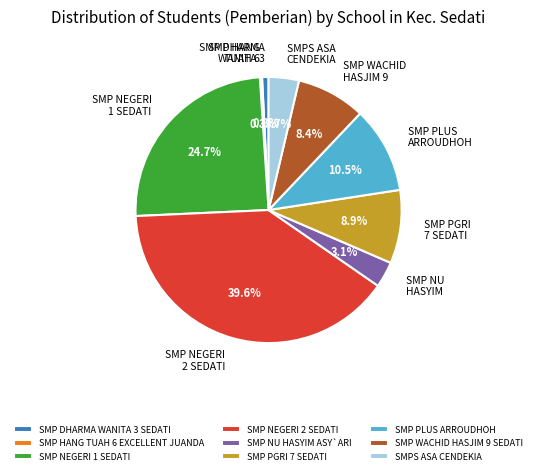

Approximately how many times larger is the value at SMP NU HASYIM ASY`ARI compared to SMP DHARMA WANITA 3 SEDATI?

4.0